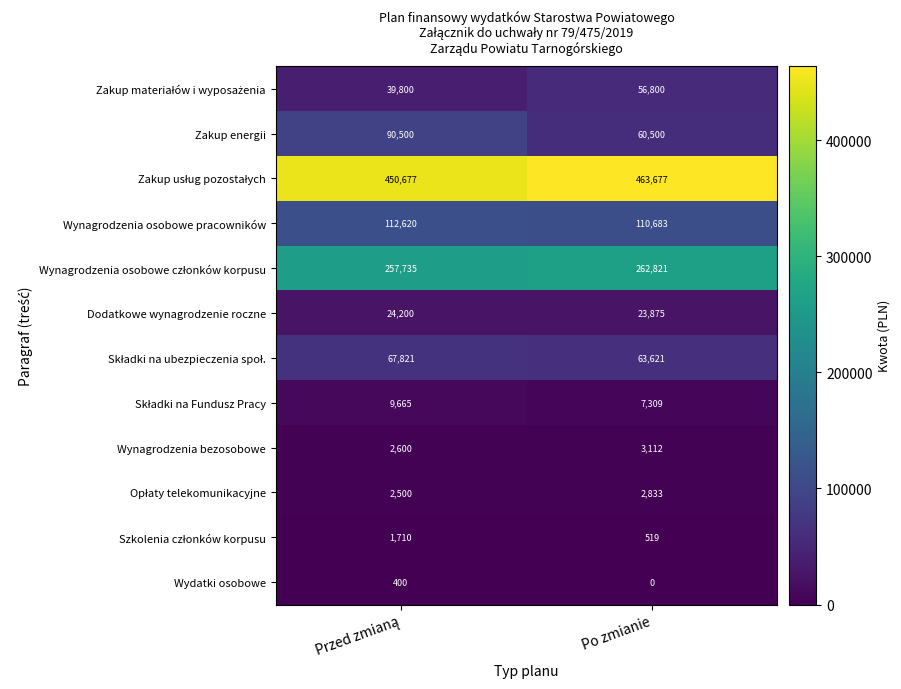

What is the total value across all series at Po zmianie?

1055750